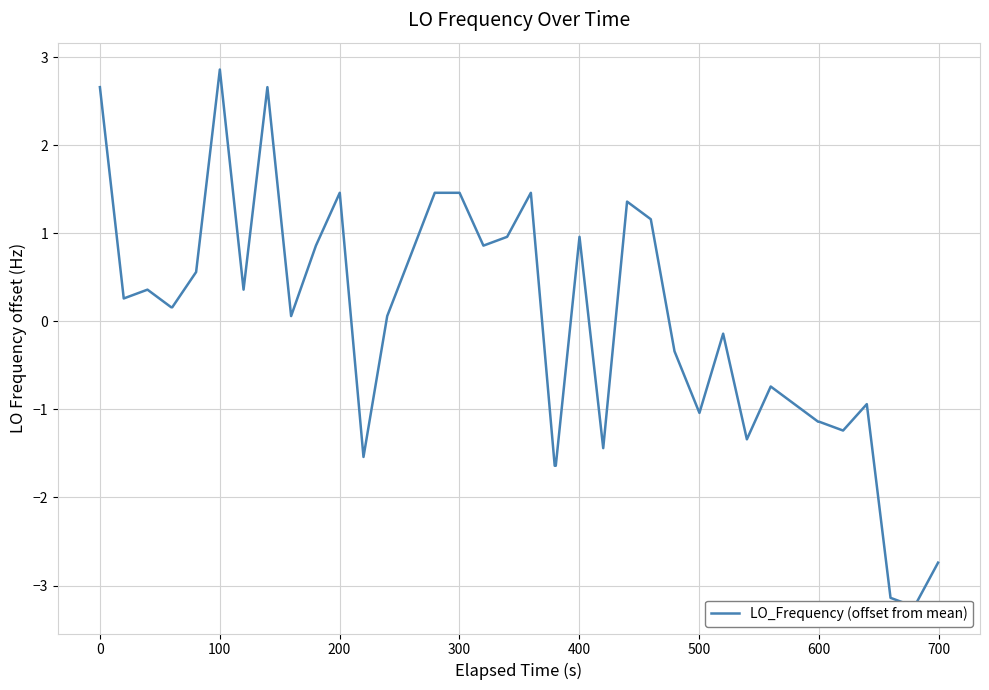

True or false: the data has more than 1 interior local peaks.

True